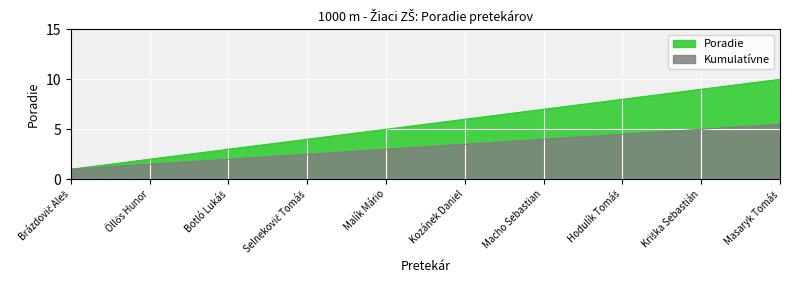

What is the smallest value displayed?

1.0